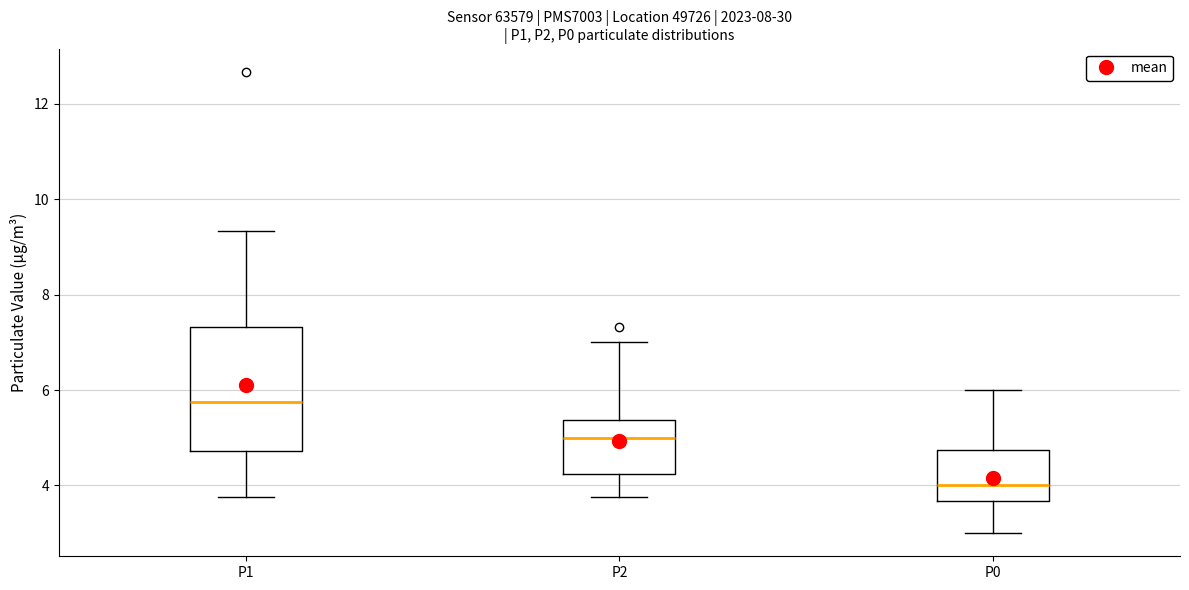

Which box's median line is the lowest?

P0